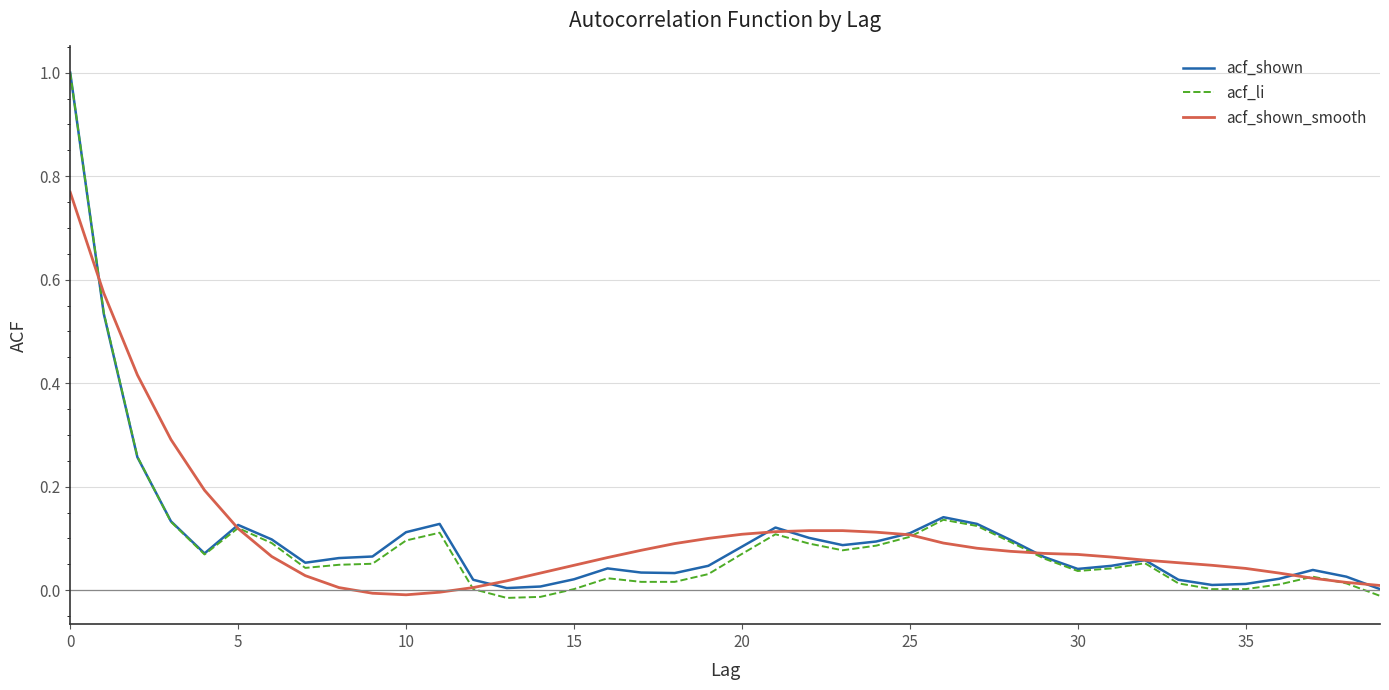

What is the highest value of the acf_li series?

1.0